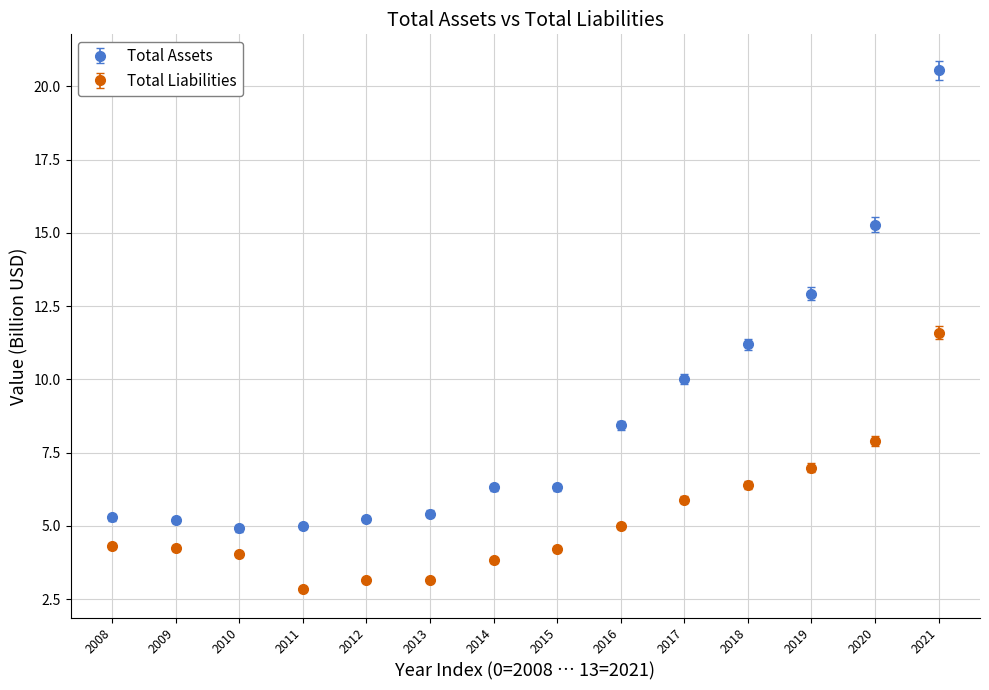

What are all the series names shown in the legend?

Total Assets, Total Liabilities